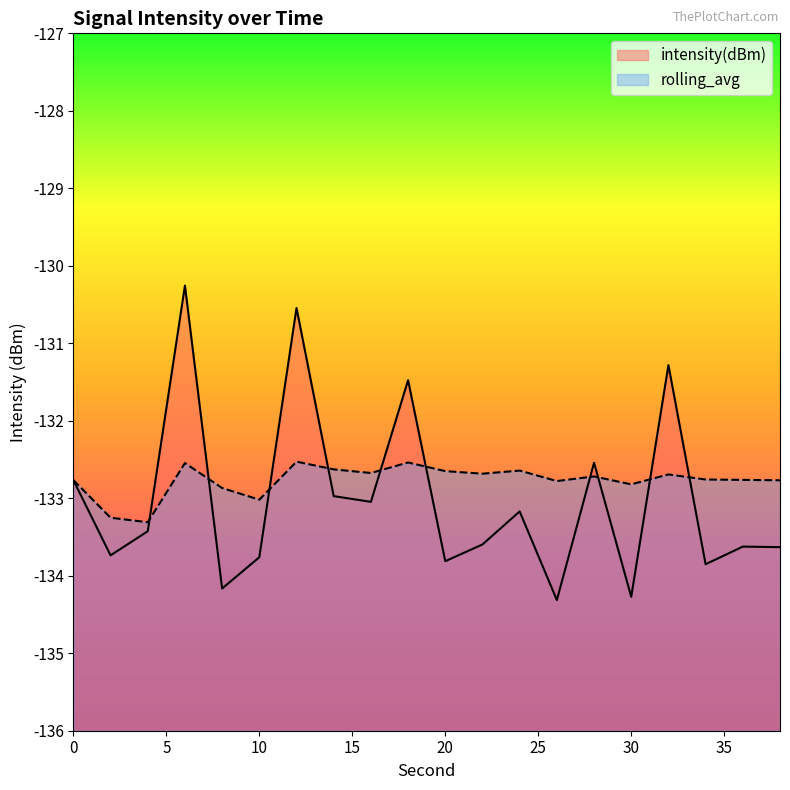

True or false: rolling_avg has a value of -71.0 at 38.

False